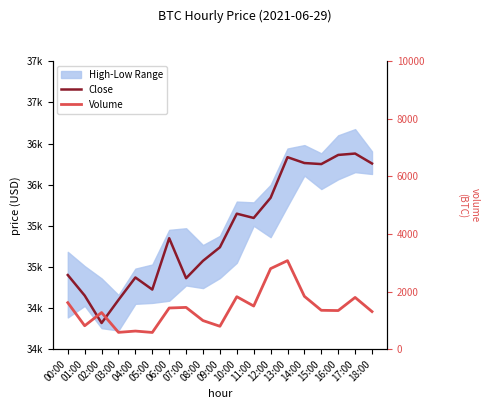

What is the maximum value shown in the chart?

36378.0